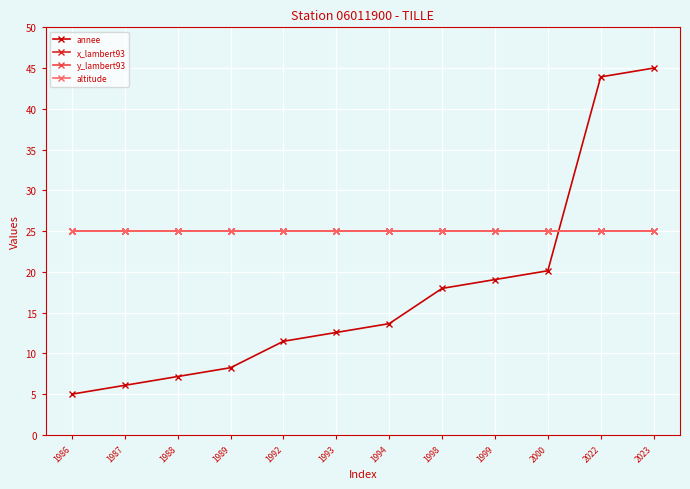

Is the value of annee at 1992 greater than the value of x_lambert93 at 1989?

No